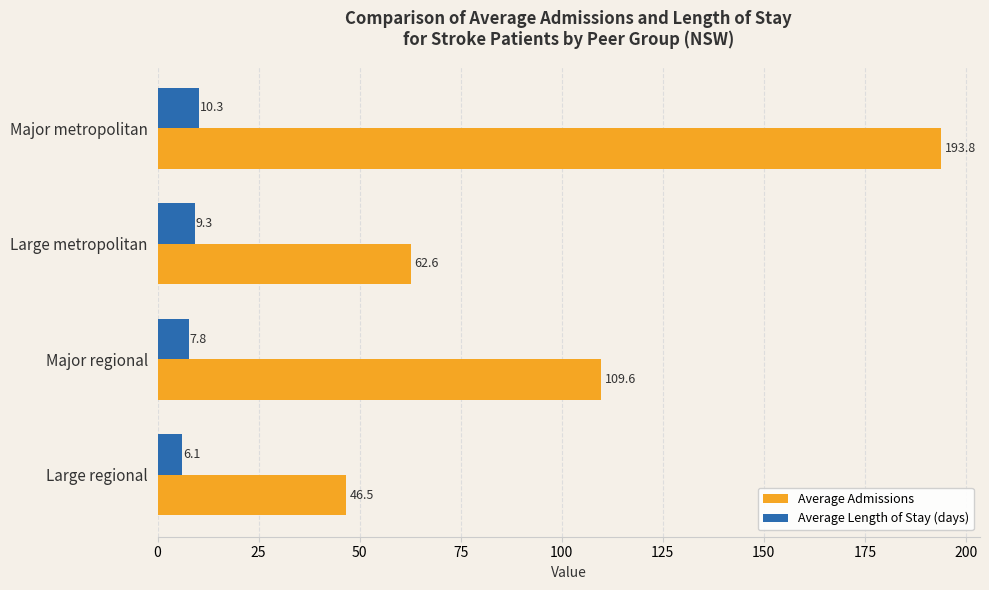

Where is Average Admissions nearest to the value 120?

Major regional